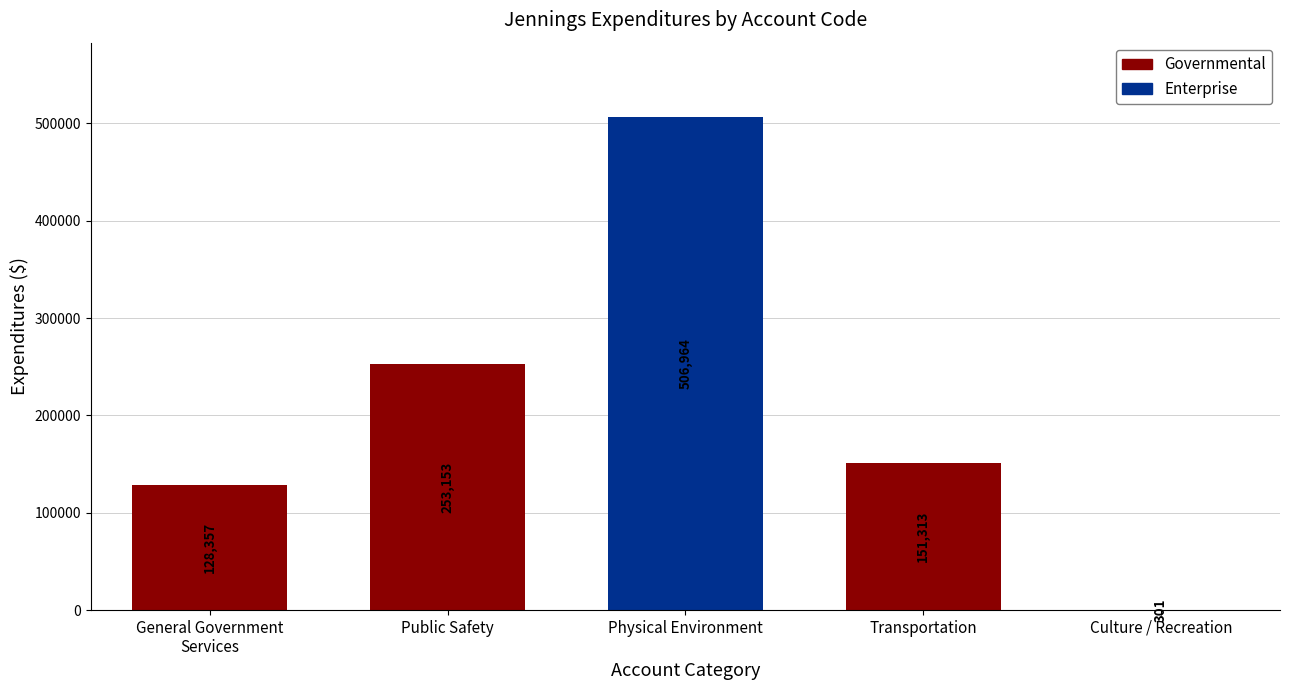

How many groups of bars are there?

5